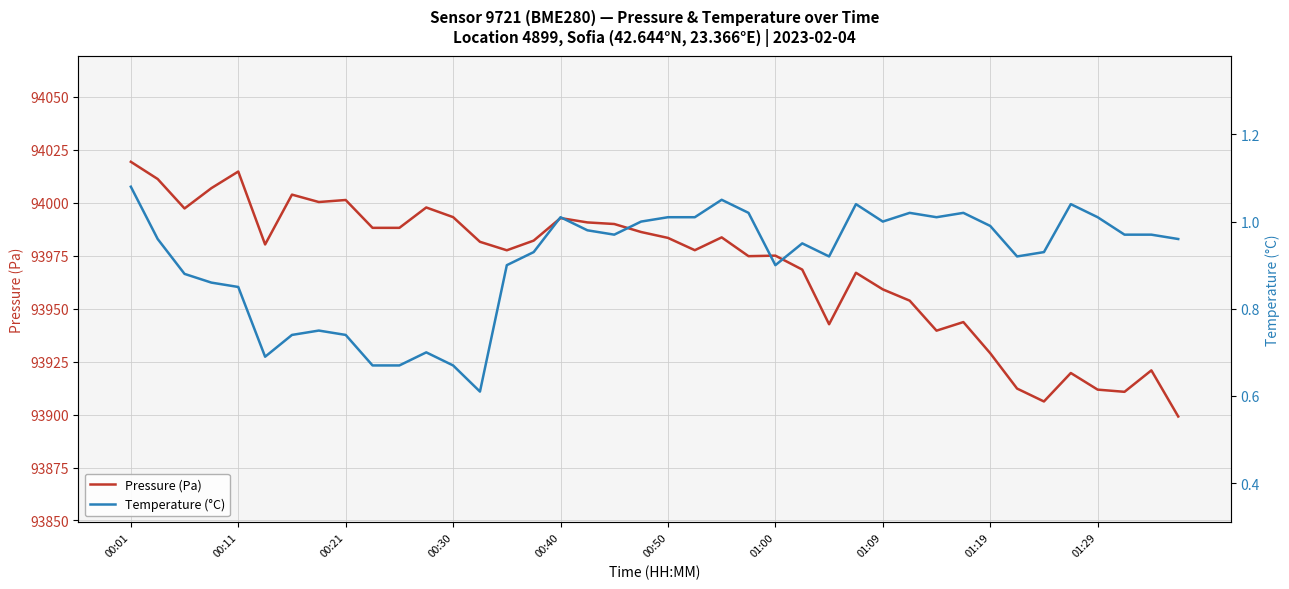

True or false: Temperature (°C) has more than 2 points higher than both neighbors.

True